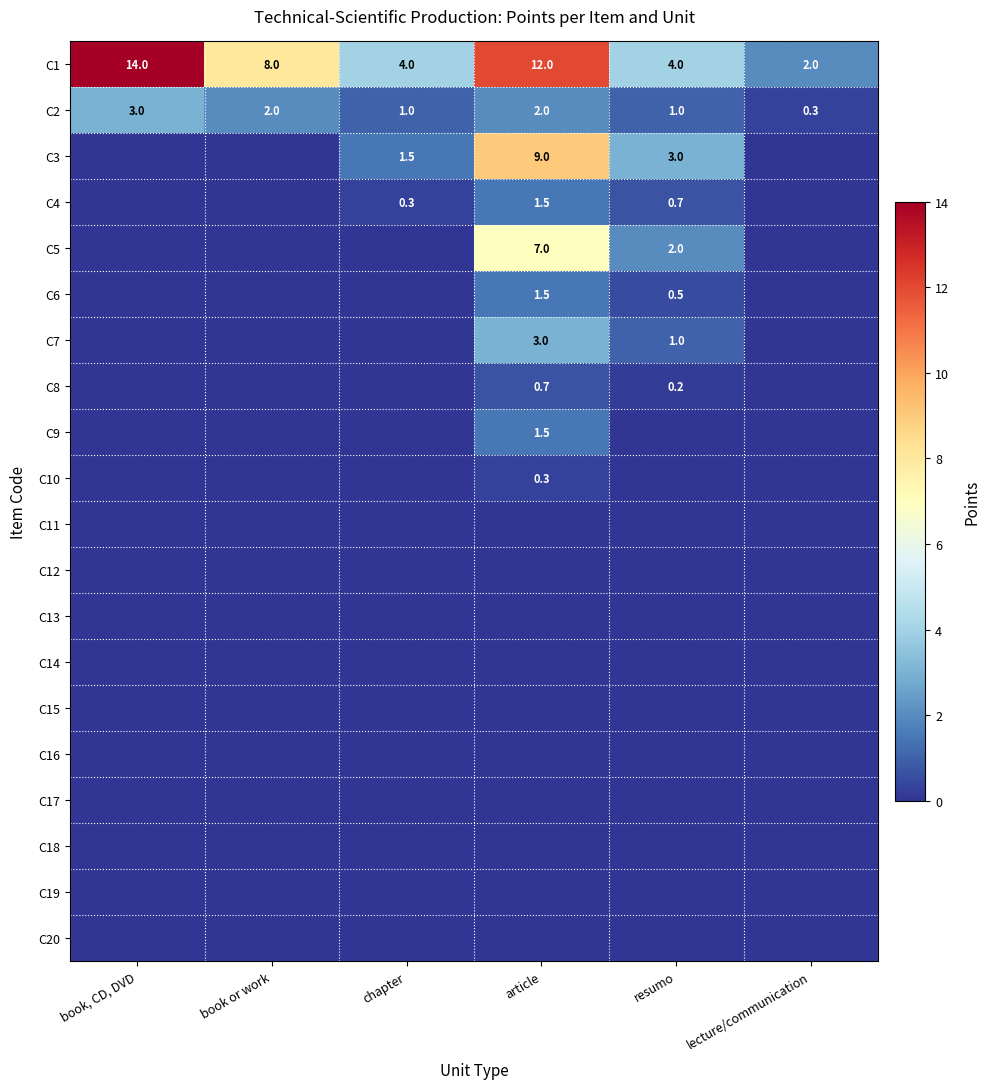

What is the spread (max minus min) of values at lecture/communication?

2.0